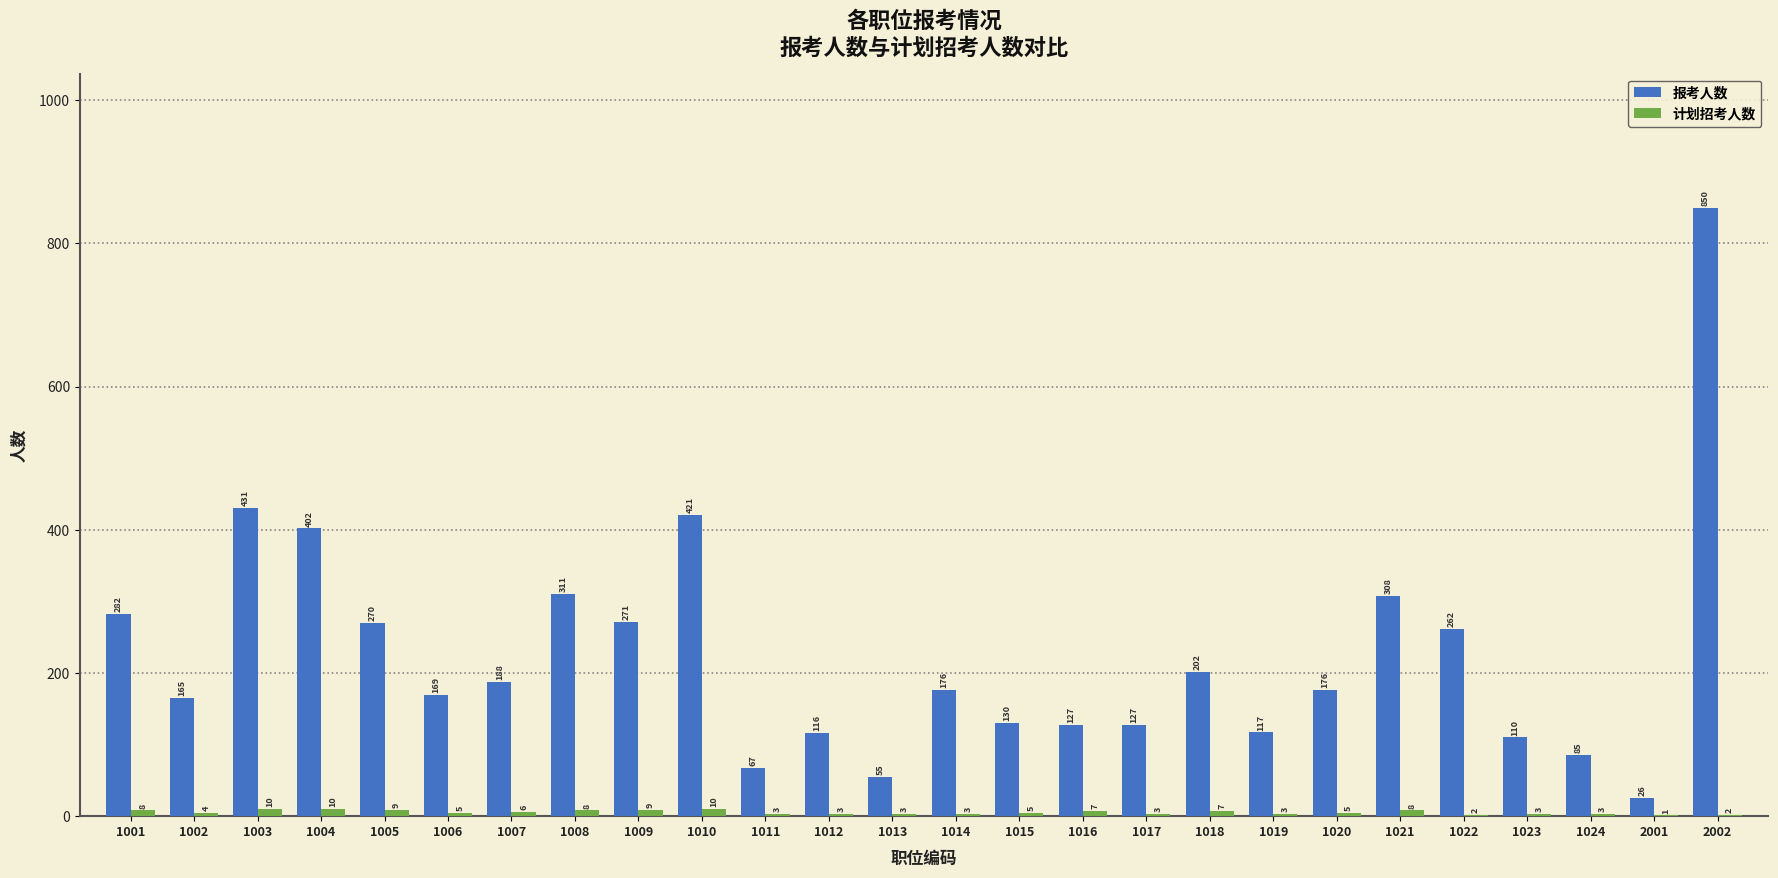

The 报考人数 series shows 1231 at 2002. True or false?

False